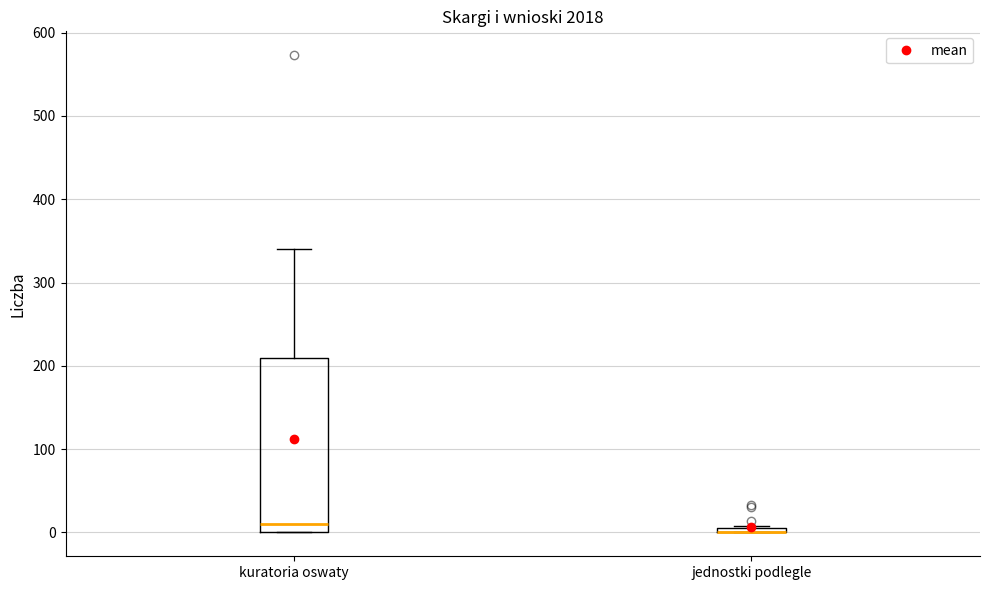

Where does the upper whisker of the box for kuratoria oswaty end on the y-axis? The values are not printed on the chart, so give them approximately, as read against the axis.

340